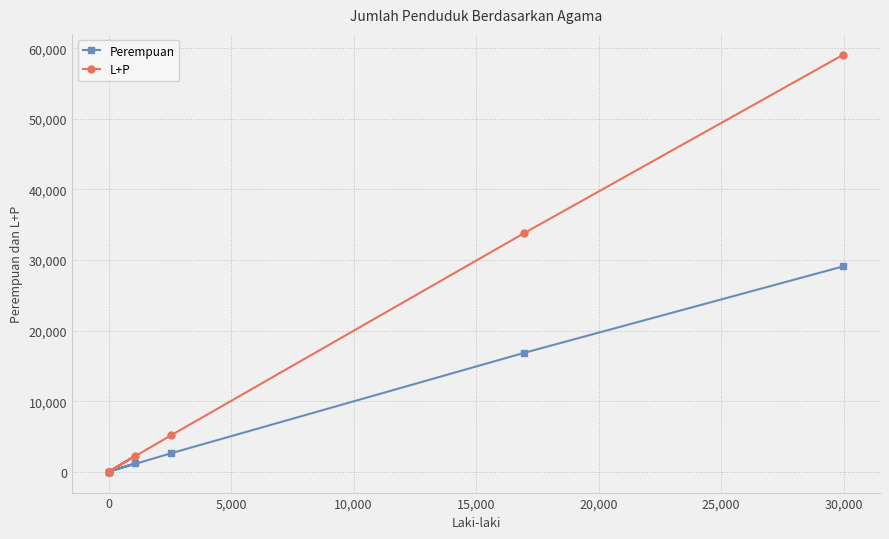

How many data points in L+P are less than 2260?

3